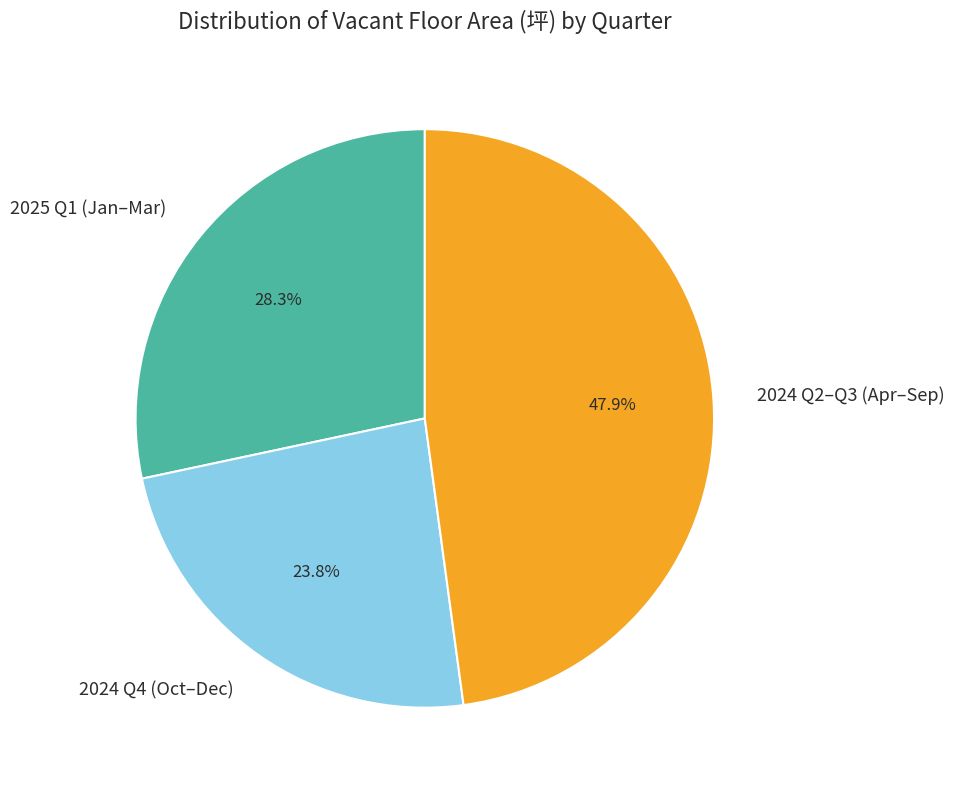

What percentage do 2024 Q2–Q3 (Apr–Sep) and 2024 Q4 (Oct–Dec) together represent?

71.7%